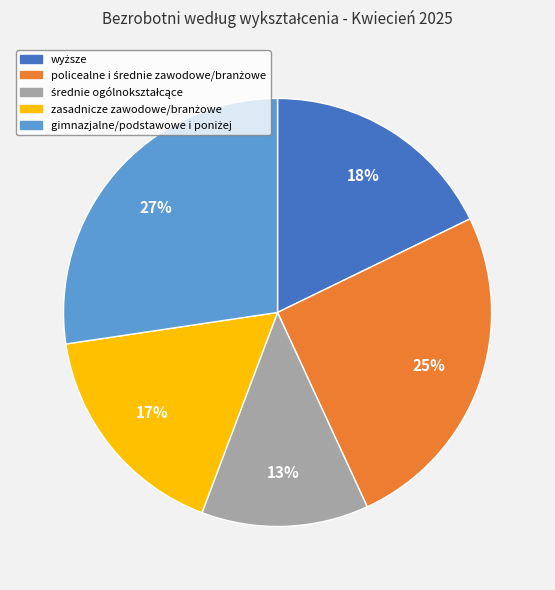

To the nearest percent, what is the average slice percentage?

20%